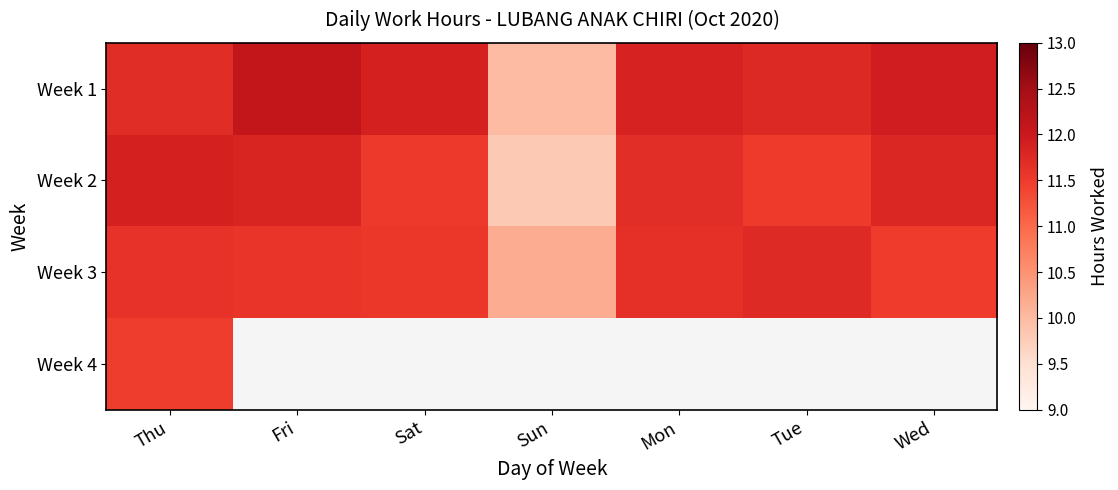

How many values in the Week 3 series are below 11?

1